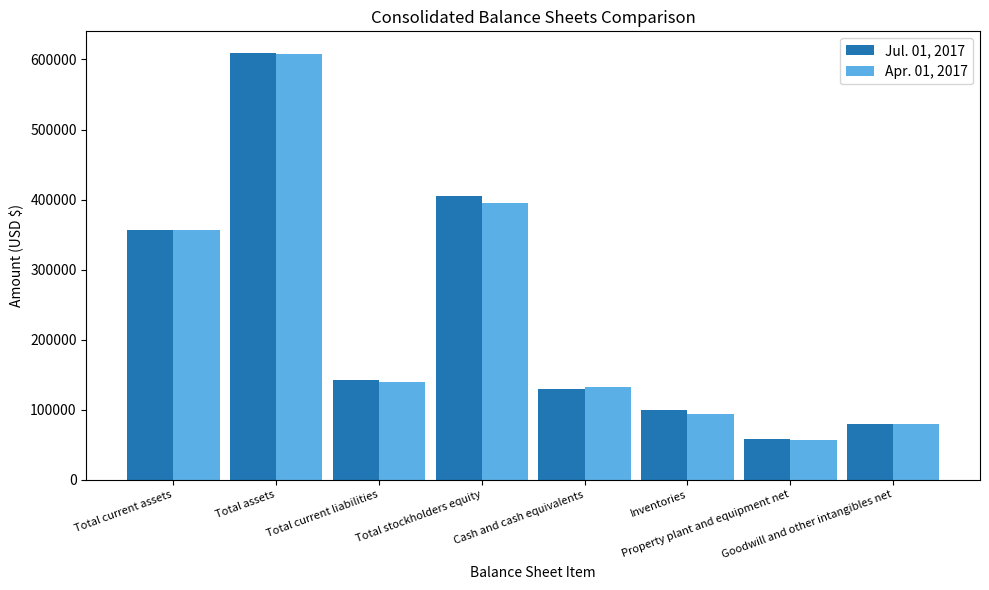

At which label is Jul. 01, 2017 closest to 333621?

Total current assets